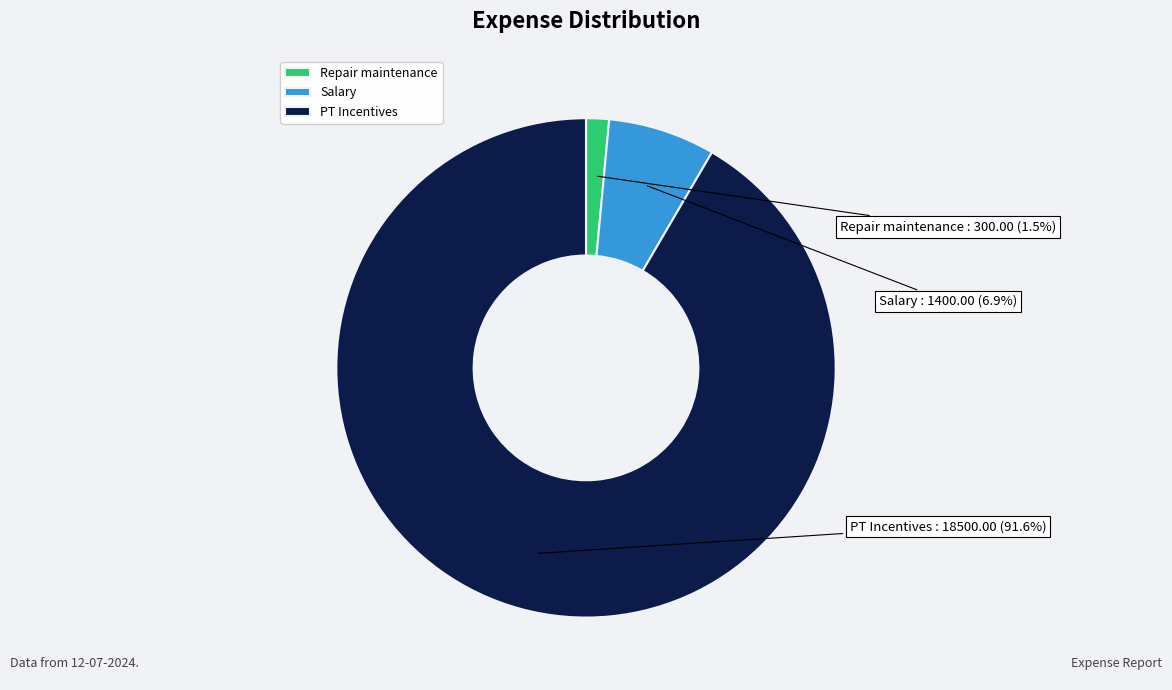

Does any single category account for the majority?

Yes